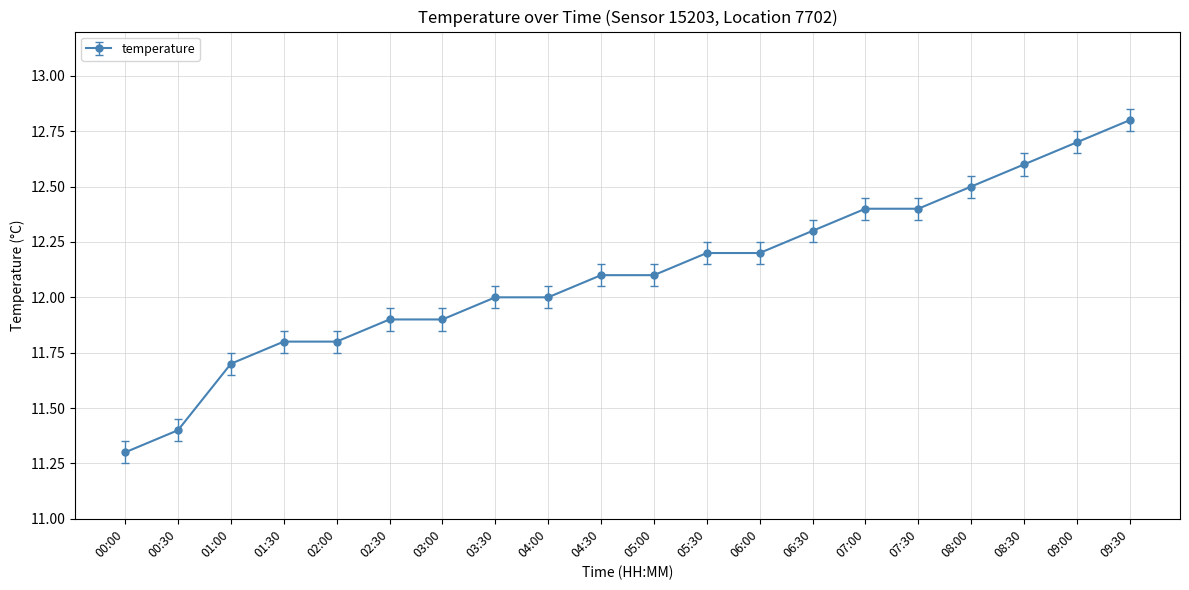

Which has a higher value, 08:30 or 02:00?

08:30